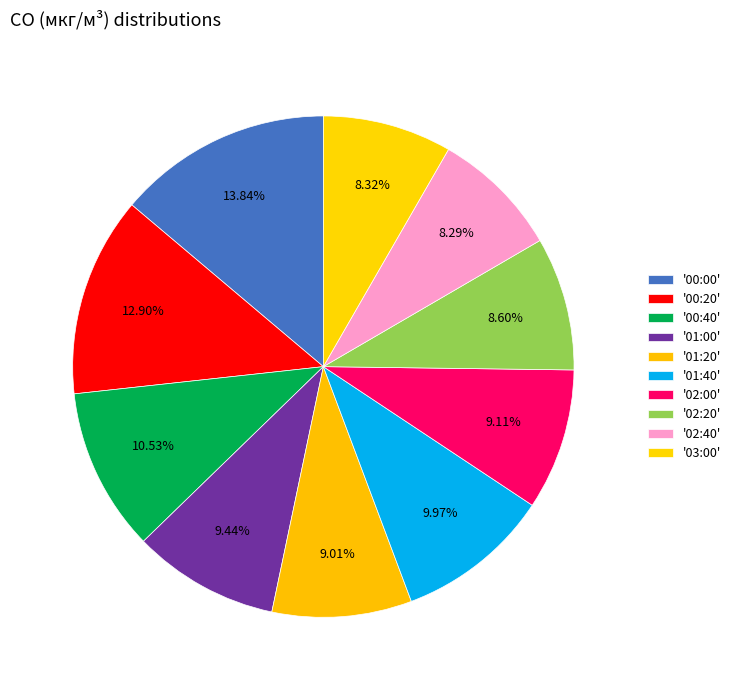

Count the number of slices in the pie.

10